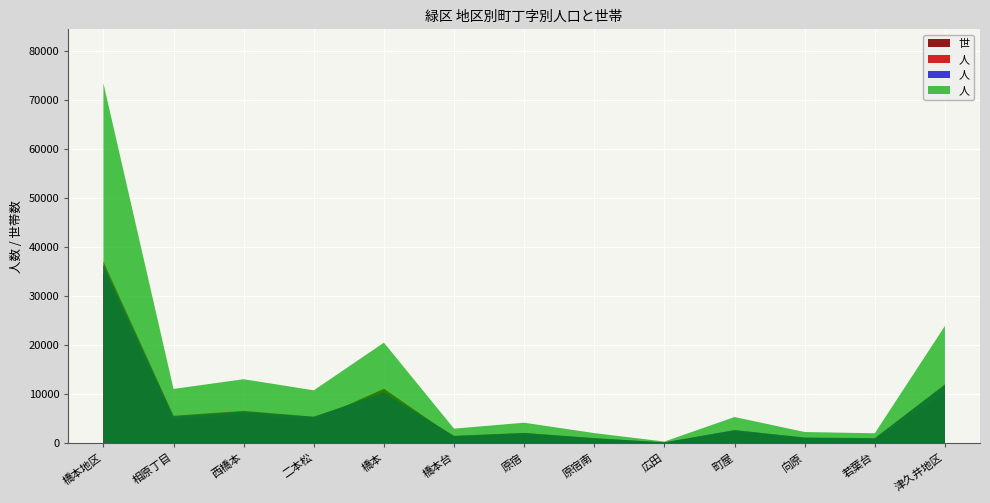

Reading left to right, transcribe all the data shown in this chart.

人口 (男): 37111	5625	6616	5421	10180	1521	2098	1057	168	2672	1119	989	12026
人口 (女): 36370	5460	6457	5381	10349	1464	2096	1017	177	2682	1177	1050	11916
世帯数: 34875	4791	5863	4717	11122	1261	1773	815	143	2386	934	893	10151
人口 (計): 73481	11085	13073	10802	20529	2985	4194	2074	345	5354	2296	2039	23942